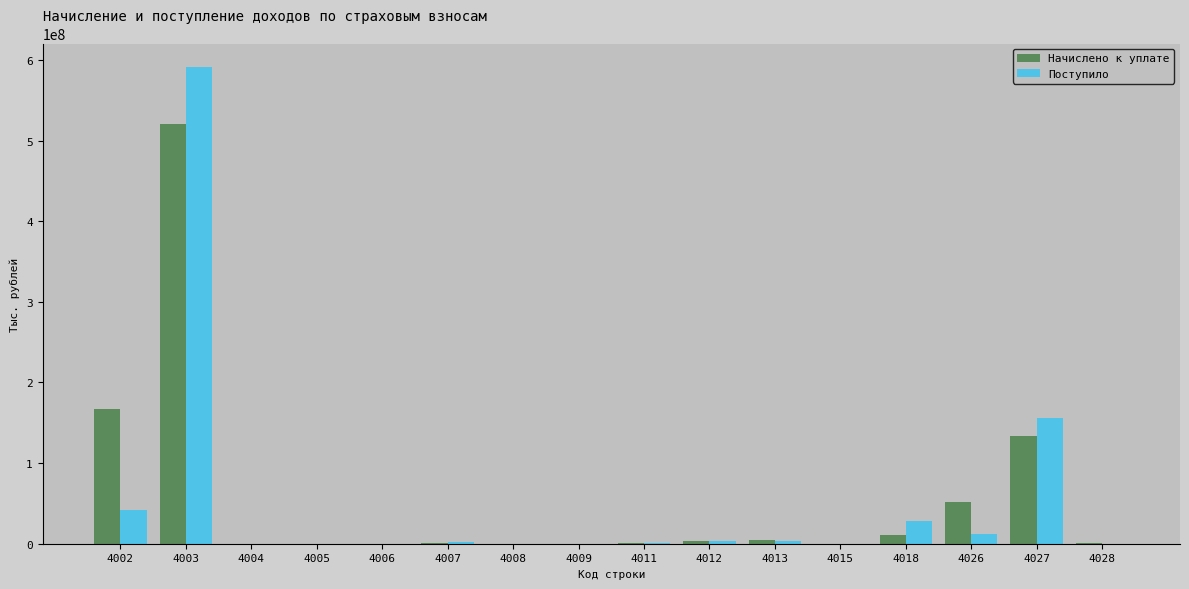

The Поступило series shows 3421203 at 4012. True or false?

True